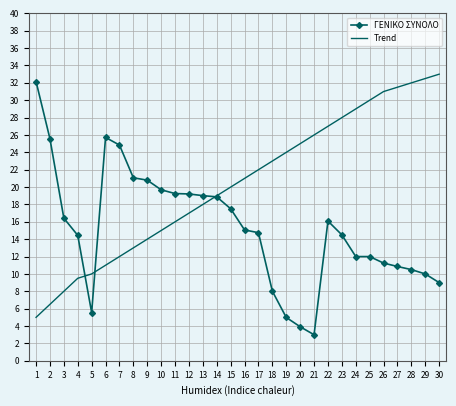

Which series has the largest total across all categories?

Trend